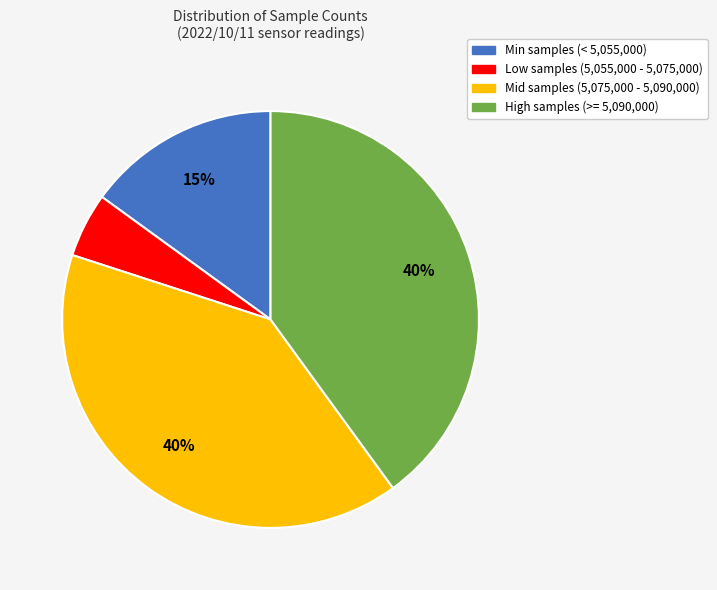

To the nearest percent, what is the average slice percentage?

25%